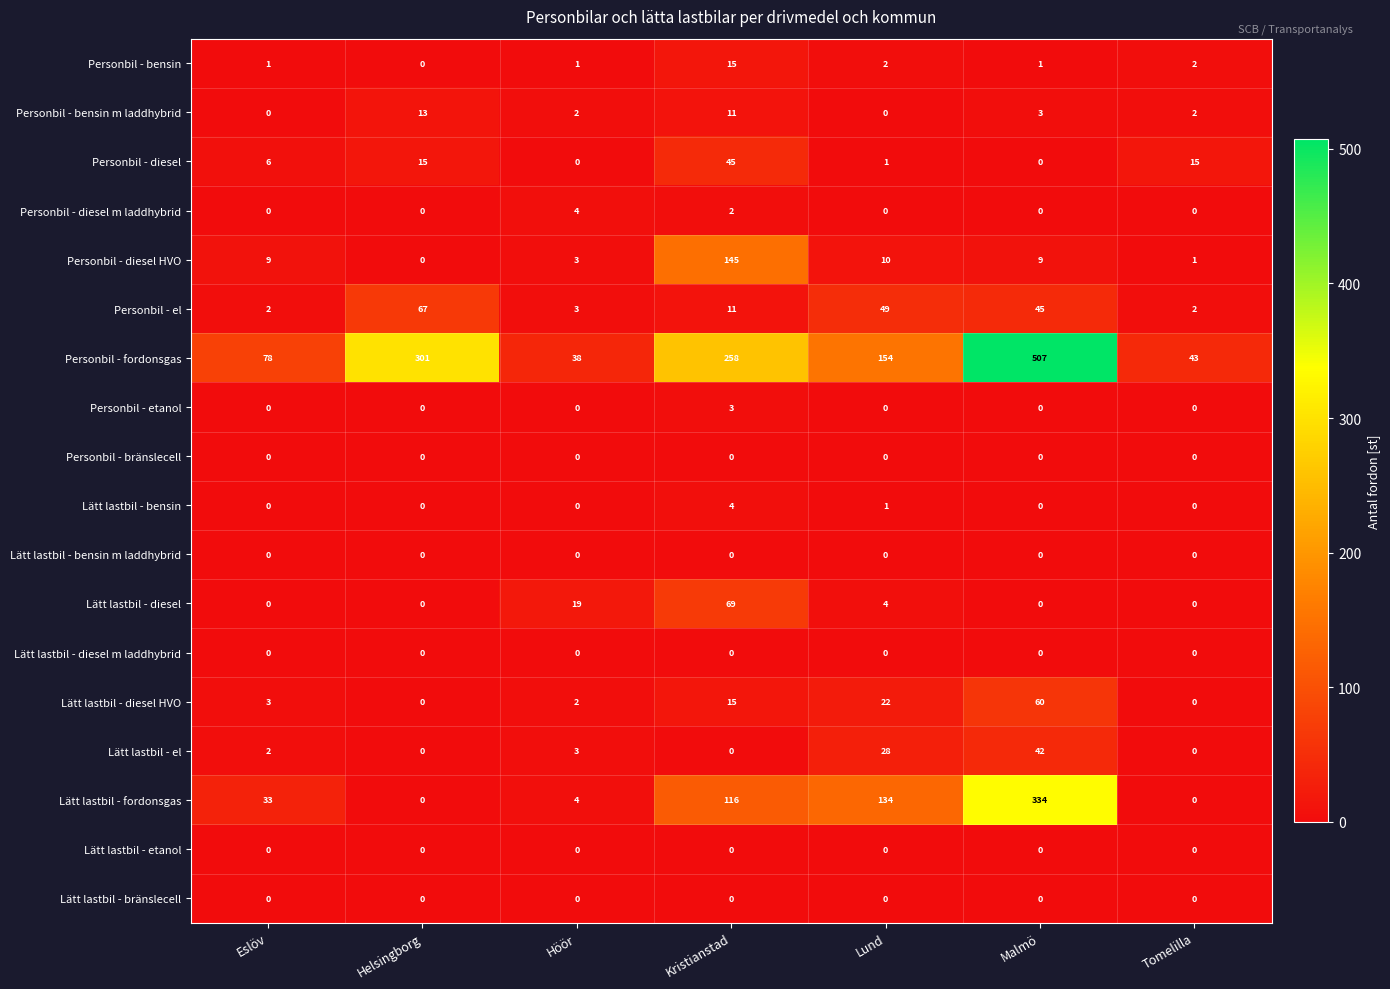

What is the difference between the maximum and minimum values in the Lätt lastbil - el series?

42